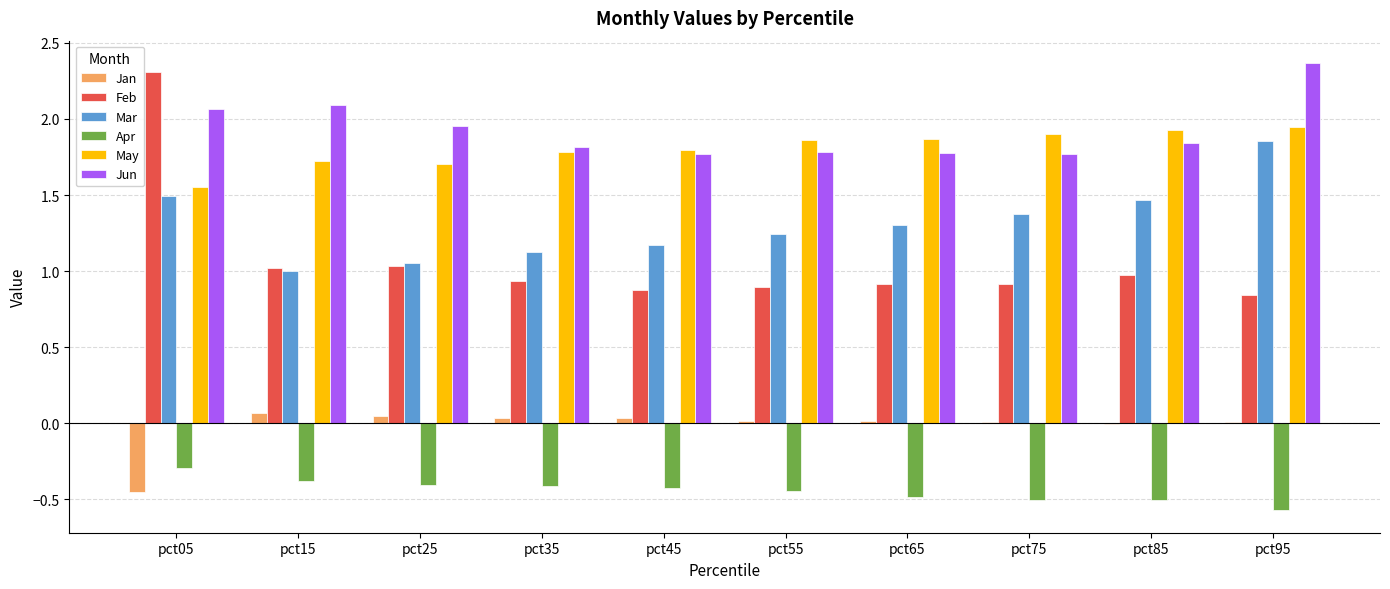

Is the value of Feb at pct05 greater than the value of Jan at pct25?

Yes